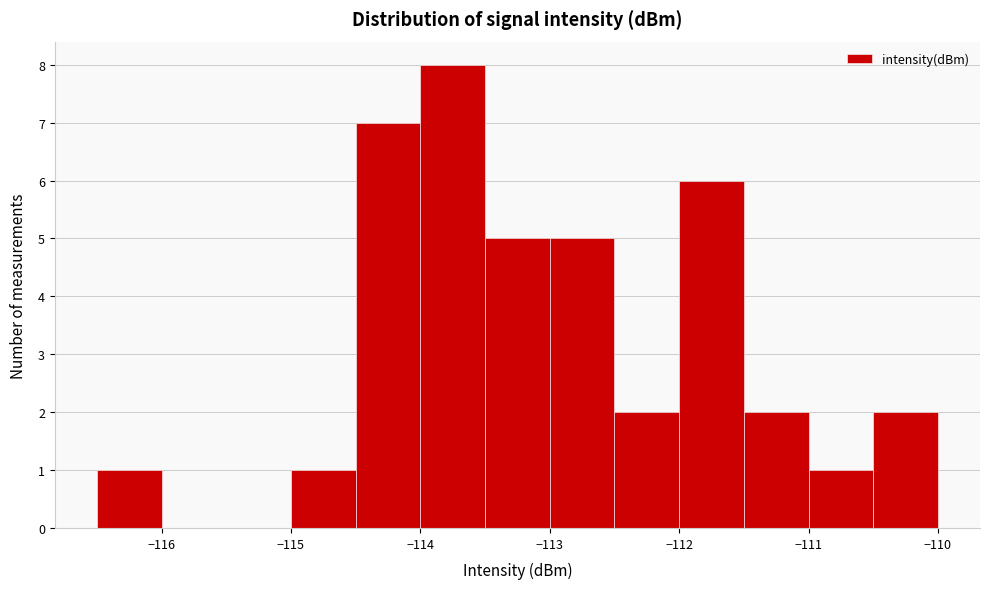

Reading left to right, list every bar in this chart as the range it spans on the x-axis followed by its height. The values are not printed on the chart, so give them approximately, as read against the axis.

-116.5 to -116.0: 1
-116.0 to -115.5: 0
-115.5 to -115.0: 0
-115.0 to -114.5: 1
-114.5 to -114.0: 7
-114.0 to -113.5: 8
-113.5 to -113.0: 5
-113.0 to -112.5: 5
-112.5 to -112.0: 2
-112.0 to -111.5: 6
-111.5 to -111.0: 2
-111.0 to -110.5: 1
-110.5 to -110.0: 2